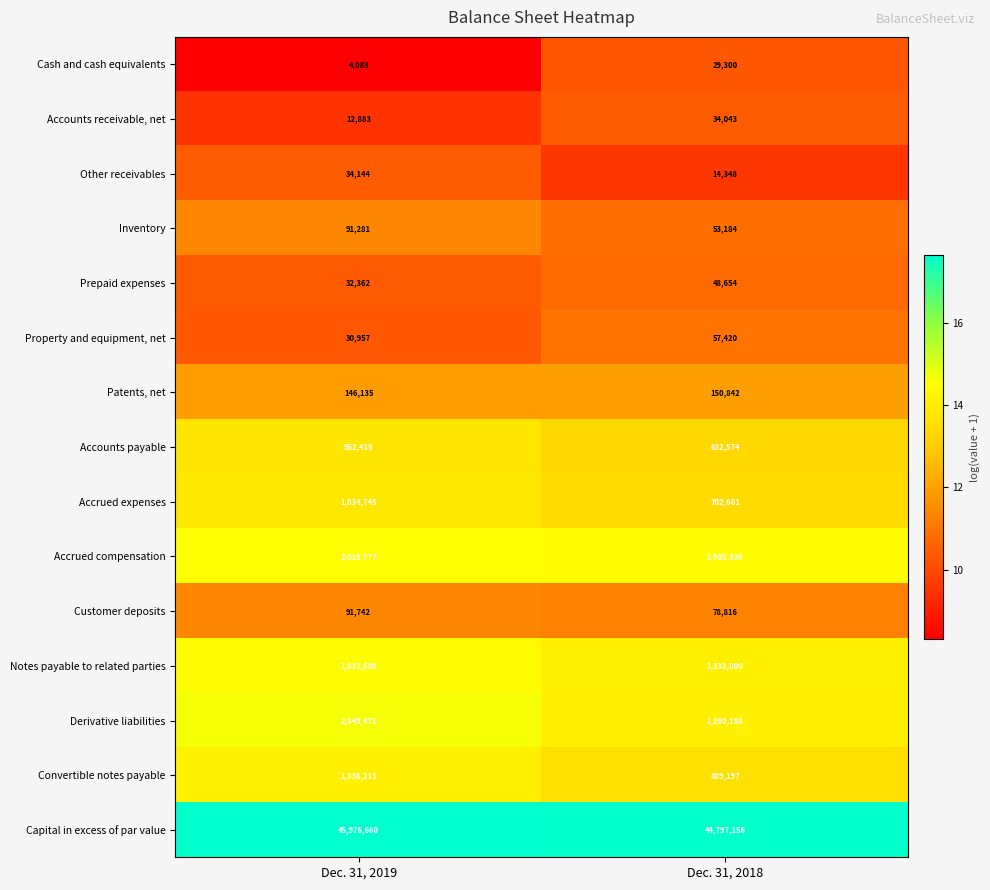

What is the highest value of the Accrued compensation series?

2019777